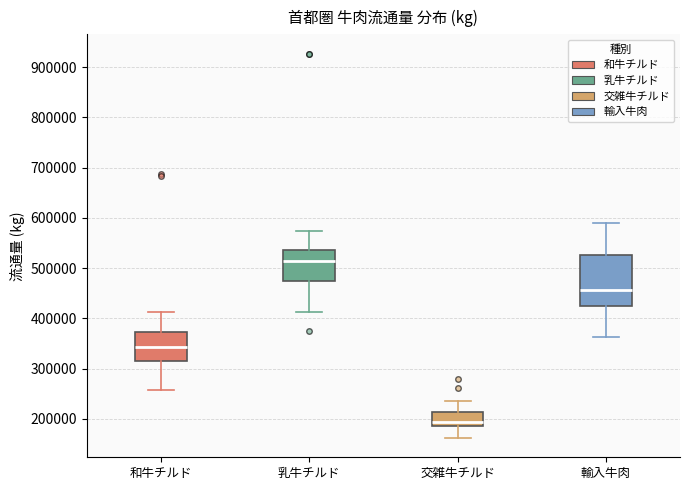

Which box has the highest median line?

乳牛チルド